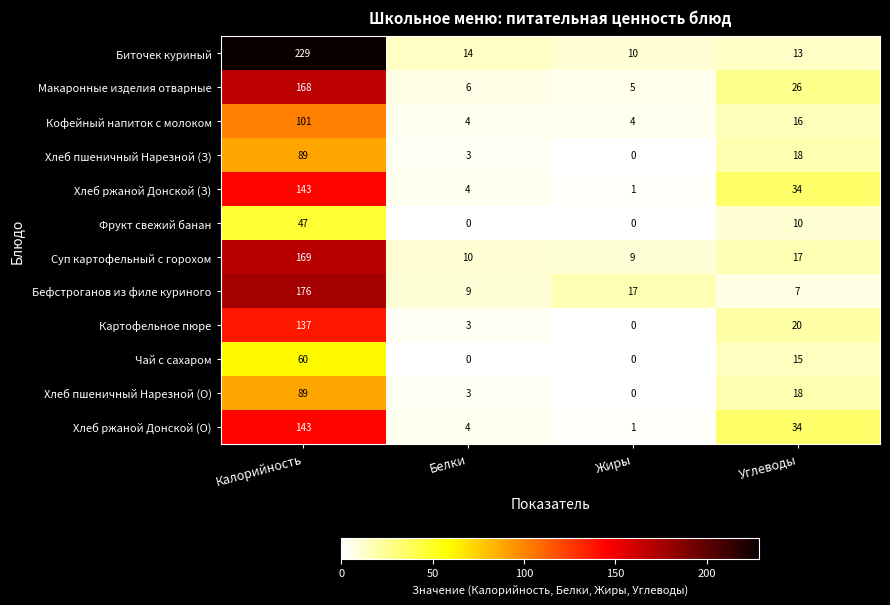

How many categories are shown in the chart?

4